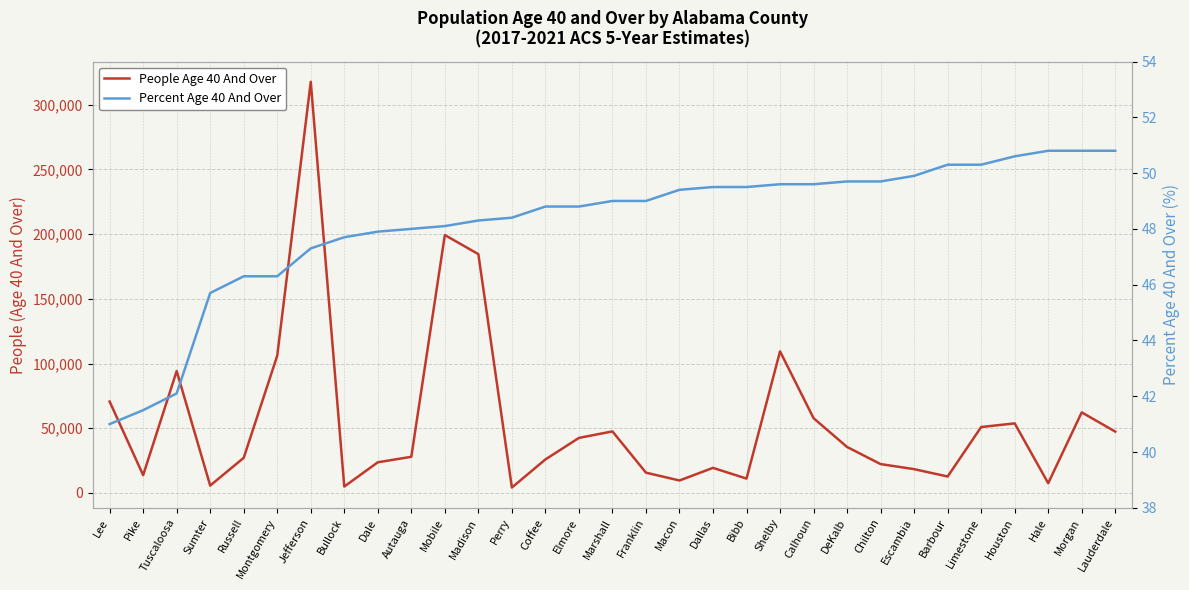

Reading left to right, list all the values displayed in this chart.

People Age 40 And Over: 70650.0	13760.0	94242.0	5707.0	27151.0	106087.0	317784.0	4956.0	23699.0	27951.0	199347.0	184578.0	4208.0	25895.0	42544.0	47575.0	15686.0	9633.0	19388.0	11098.0	109435.0	57796.0	35528.0	22304.0	18401.0	12706.0	50946.0	53779.0	7523.0	62273.0	47420.0
Percent Age 40 And Over: 41.0	41.5	42.1	45.7	46.3	46.3	47.3	47.7	47.9	48.0	48.1	48.3	48.4	48.8	48.8	49.0	49.0	49.4	49.5	49.5	49.6	49.6	49.7	49.7	49.9	50.3	50.3	50.6	50.8	50.8	50.8